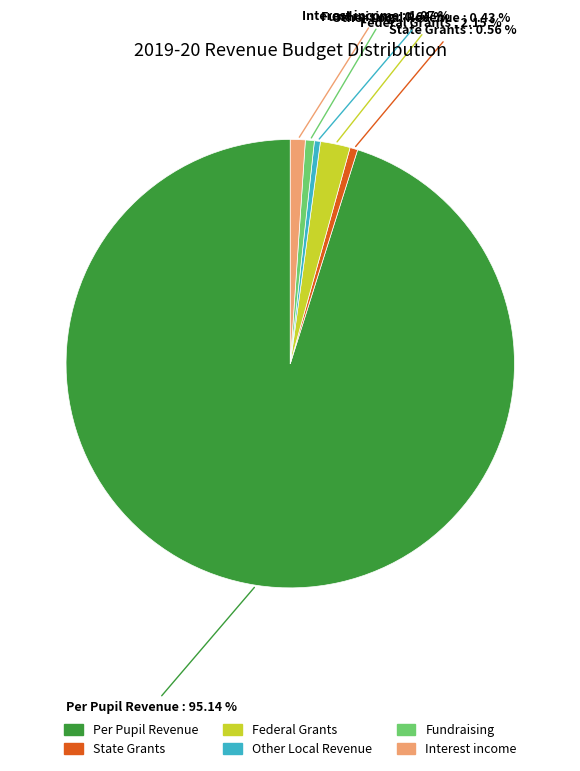

What is the largest slice in the pie chart?

Per Pupil Revenue